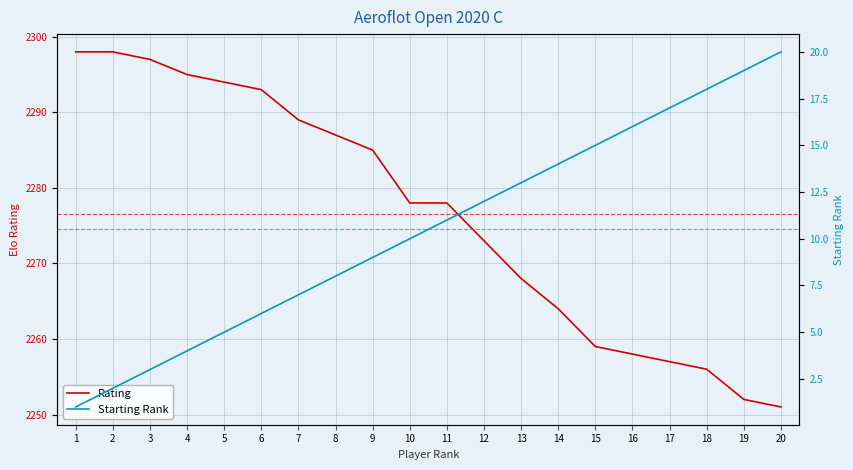

Reading left to right, extract all data points from this chart.

Rating: 2298	2298	2297	2295	2294	2293	2289	2287	2285	2278	2278	2273	2268	2264	2259	2258	2257	2256	2252	2251
Starting Rank: 1	2	3	4	5	6	7	8	9	10	11	12	13	14	15	16	17	18	19	20